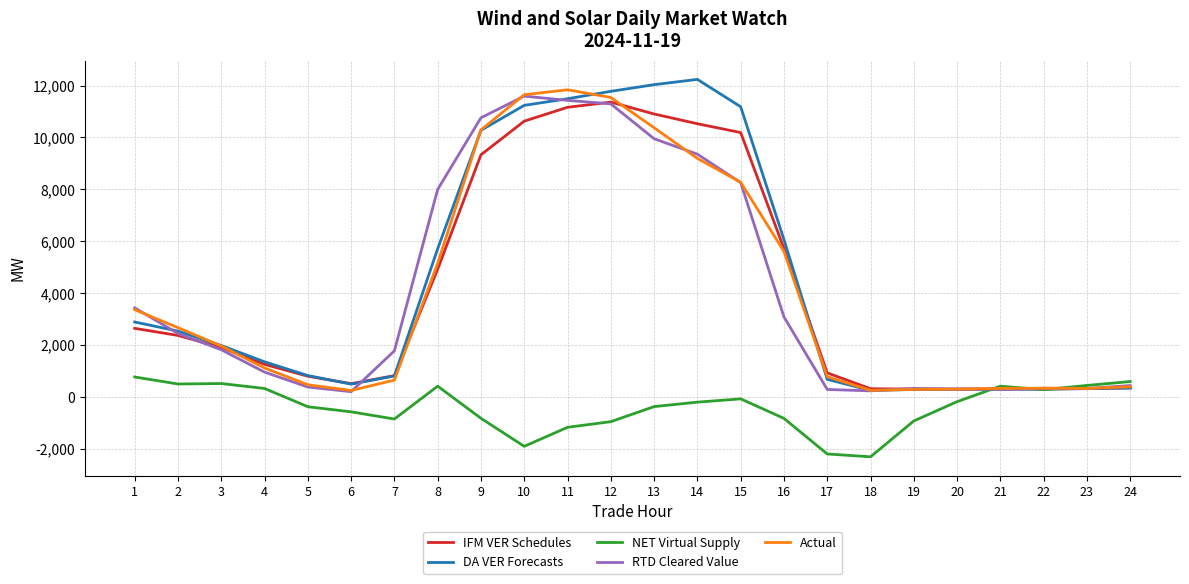

Where does the IFM VER Schedules series first go above 1897?

1